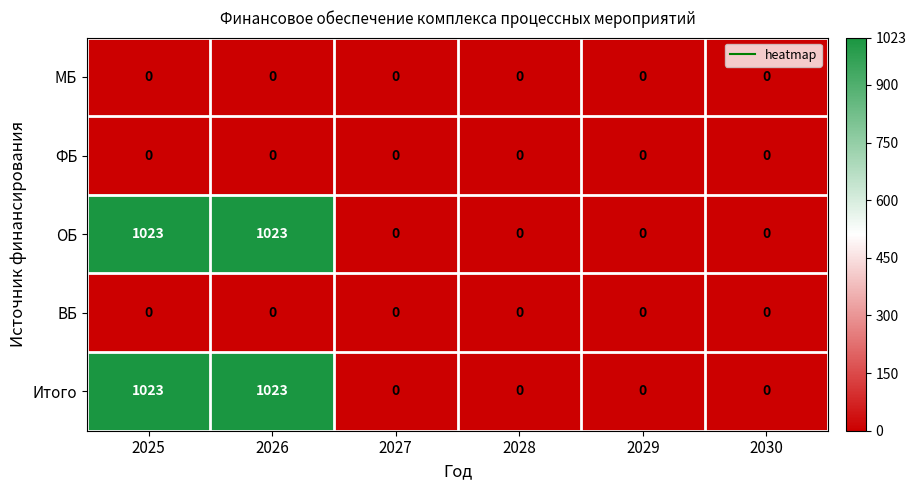

Reading left to right, list all the values displayed in this chart.

МБ: 0	0	0	0	0	0
ФБ: 0	0	0	0	0	0
ОБ: 1023	1023	0	0	0	0
ВБ: 0	0	0	0	0	0
Итого: 1023	1023	0	0	0	0